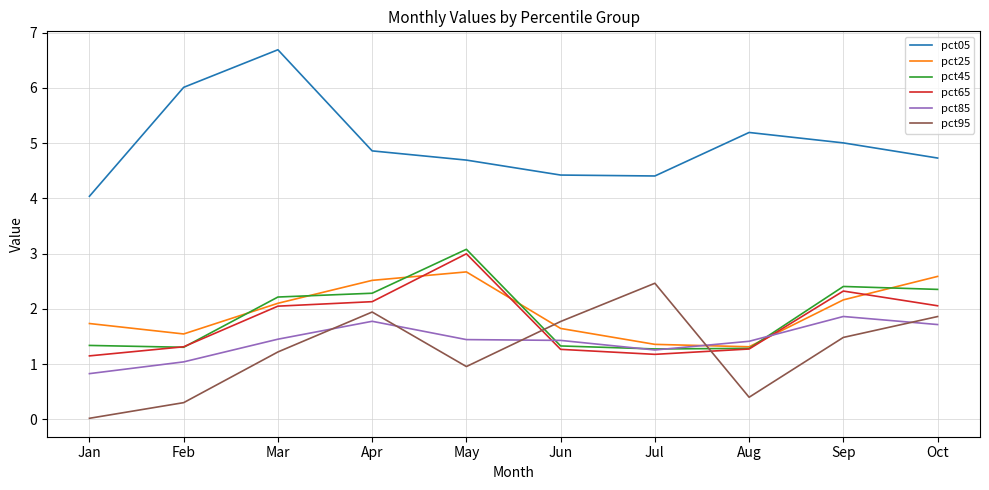

What is the greatest value displayed?

6.7